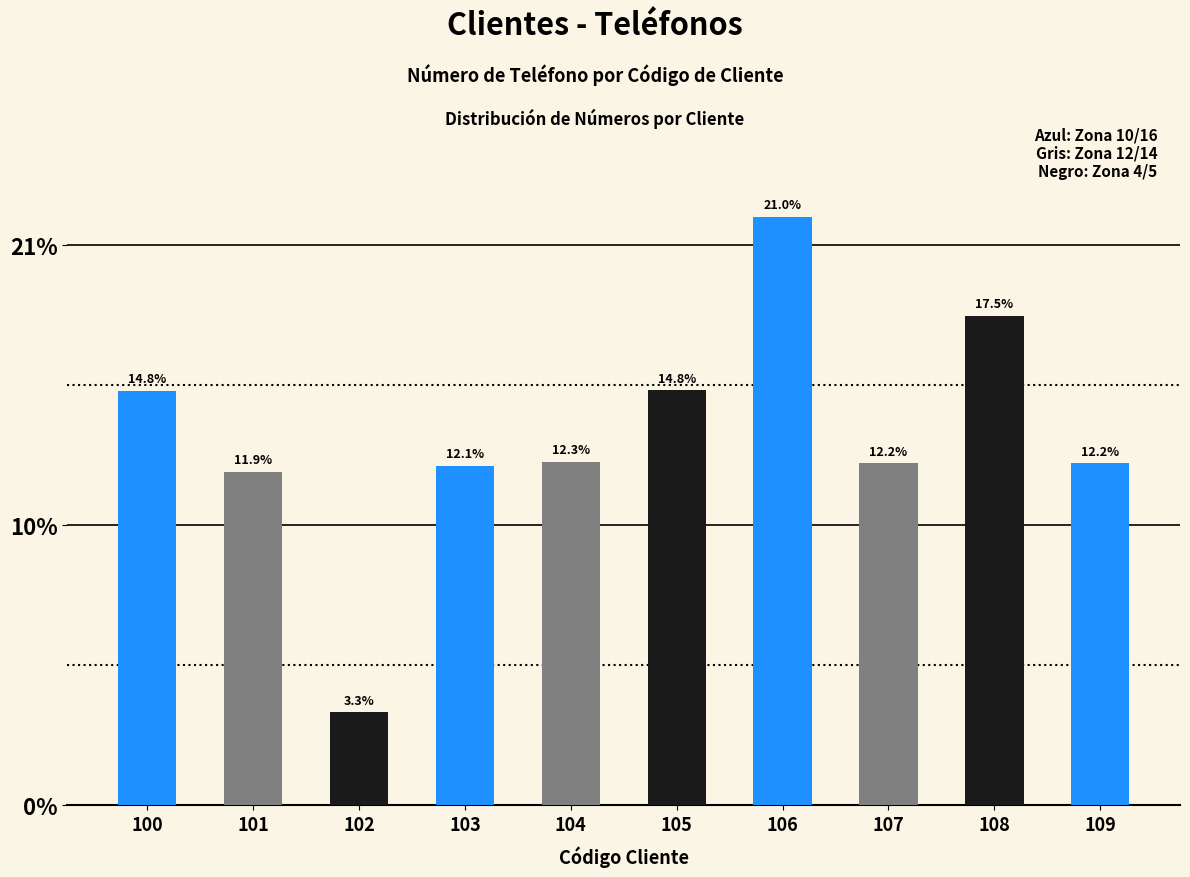

The chart shows a value of 22.0 at 107. True or false?

False